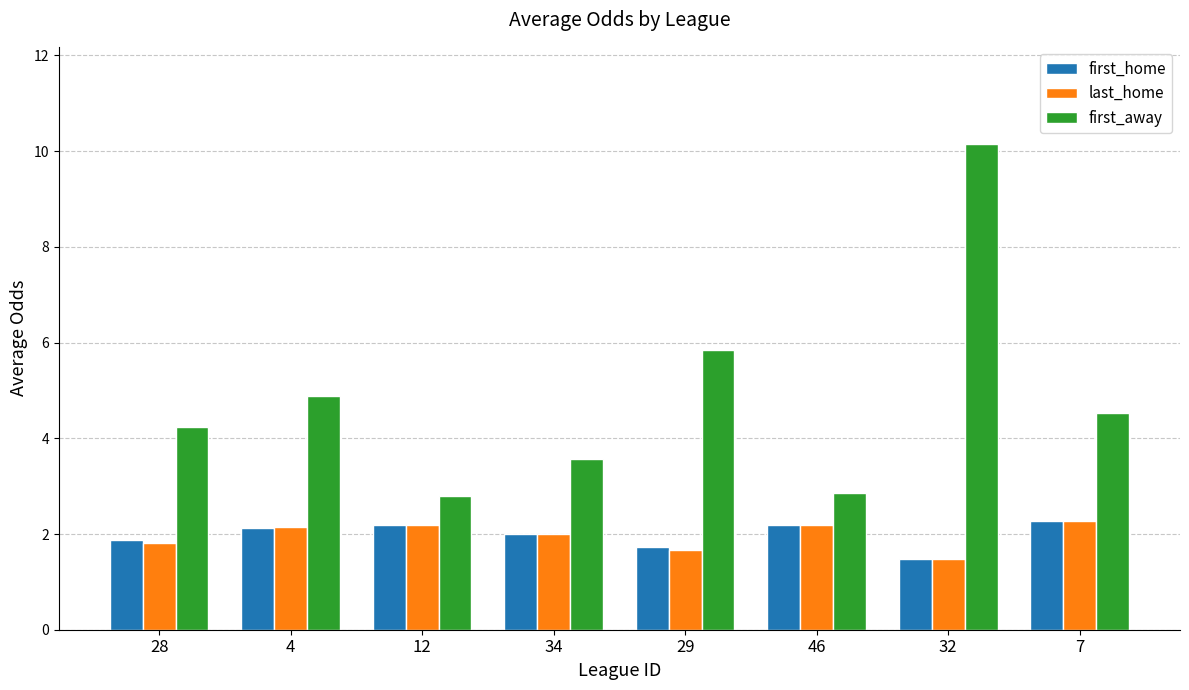

What is the label of the 3rd bar from the left?

12